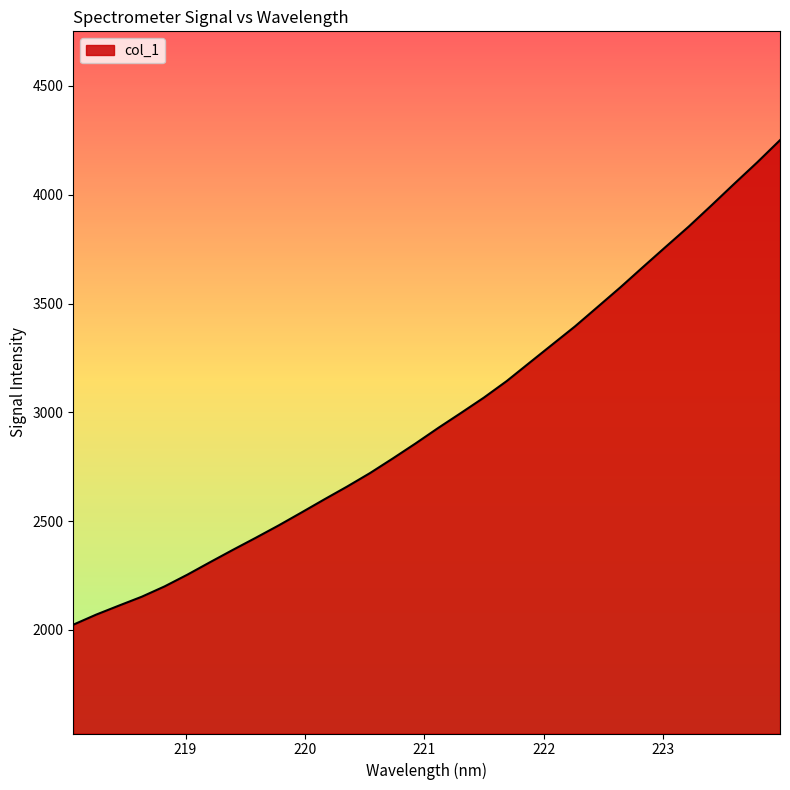

What is the maximum value shown in the chart?

4250.7